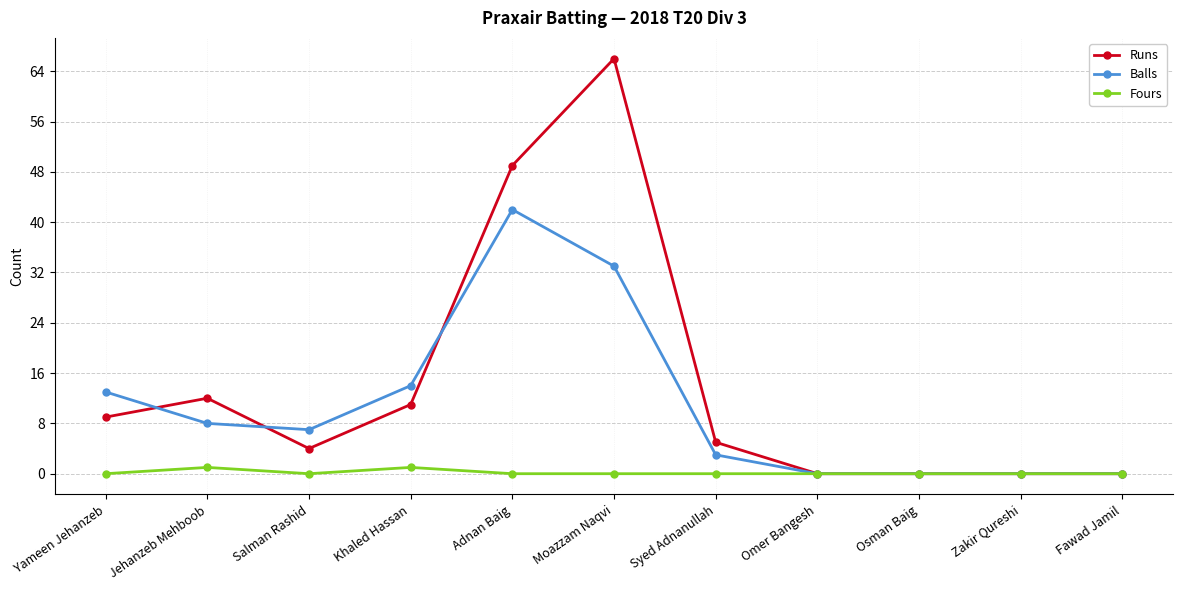

How many lines are shown in the chart?

3